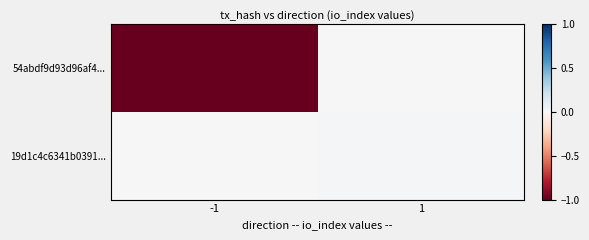

What is the difference between the highest and lowest values at -1?

1.0